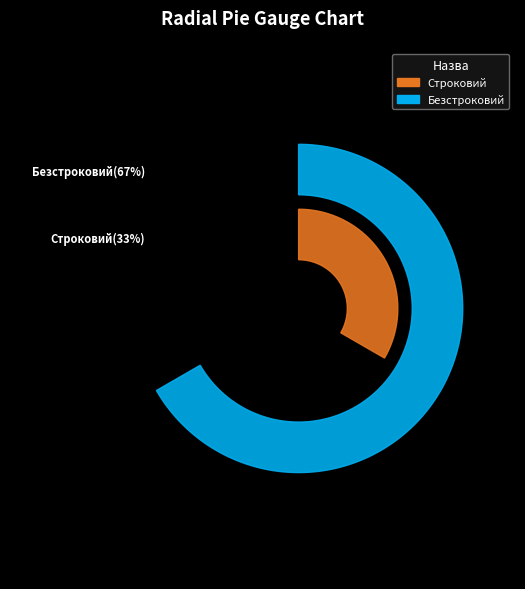

How many slices are in this pie chart?

2